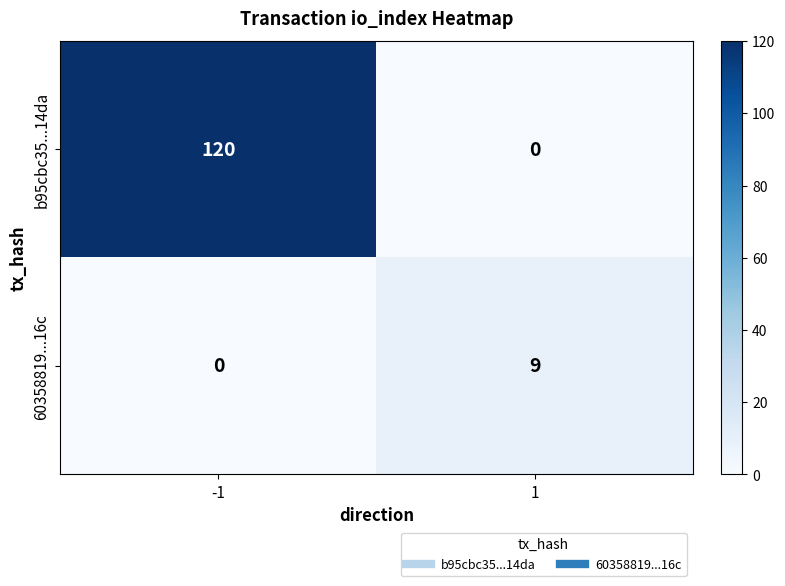

Between -1 and 1, which series saw the biggest shift?

b95cbc35...14da